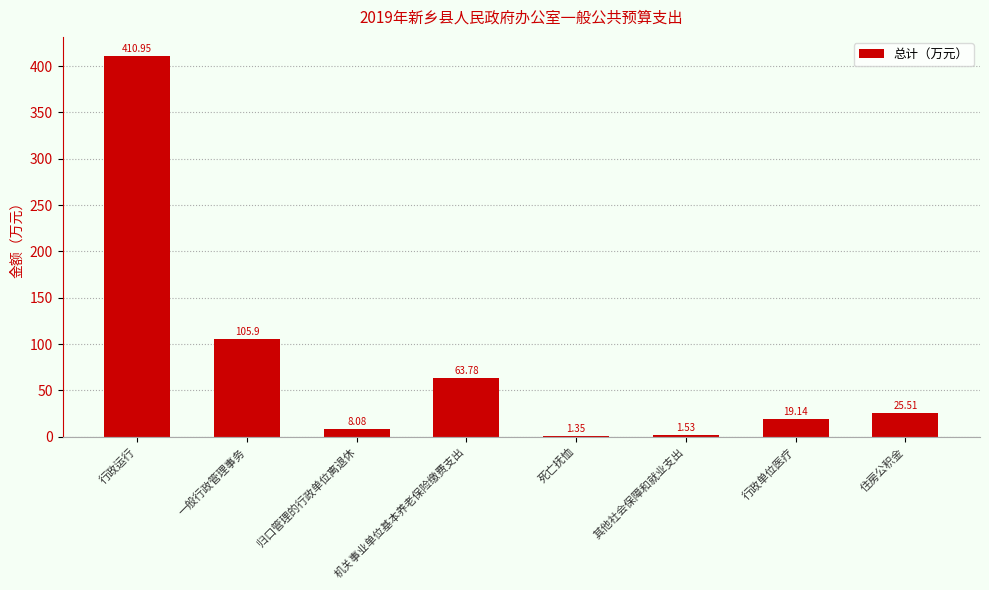

Which category has the highest value across all series?

行政运行